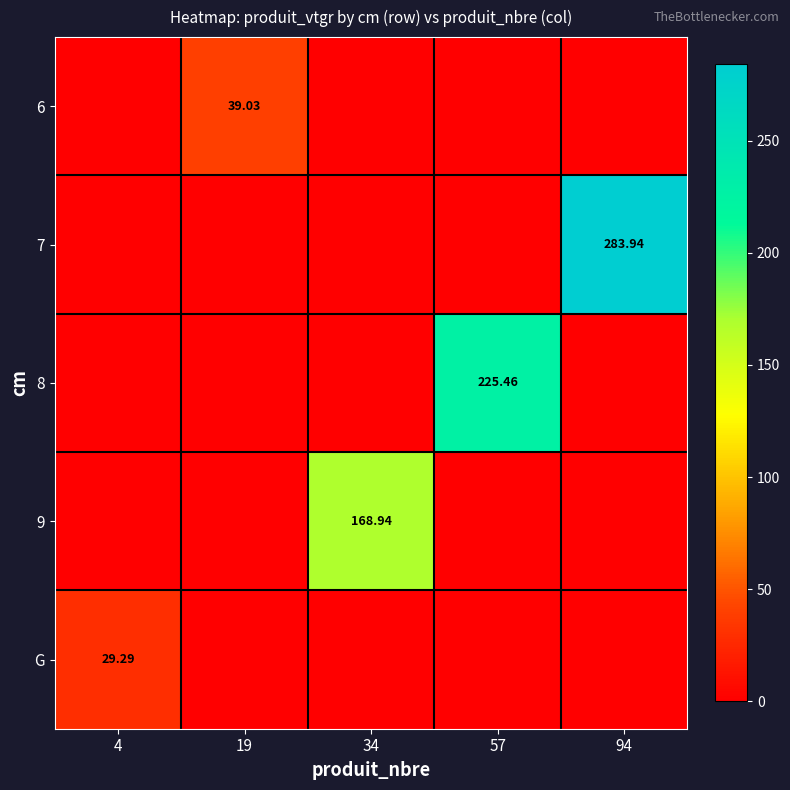

Is the value of 6 at 19 greater than the value of G at 4?

Yes